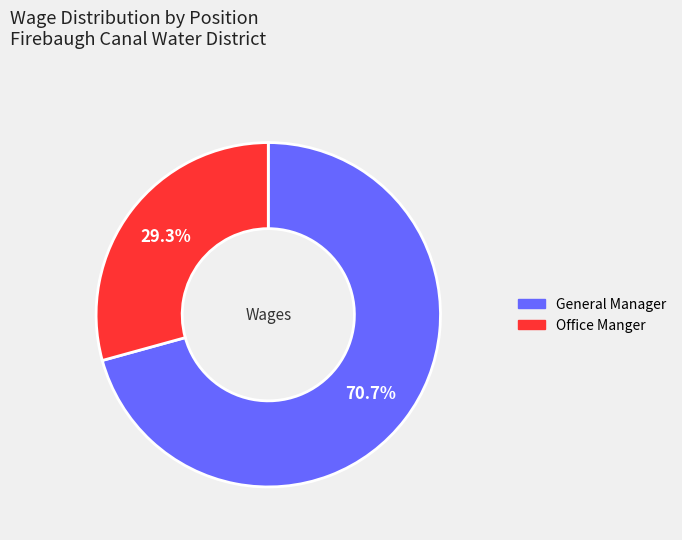

Count the number of slices in the pie.

2